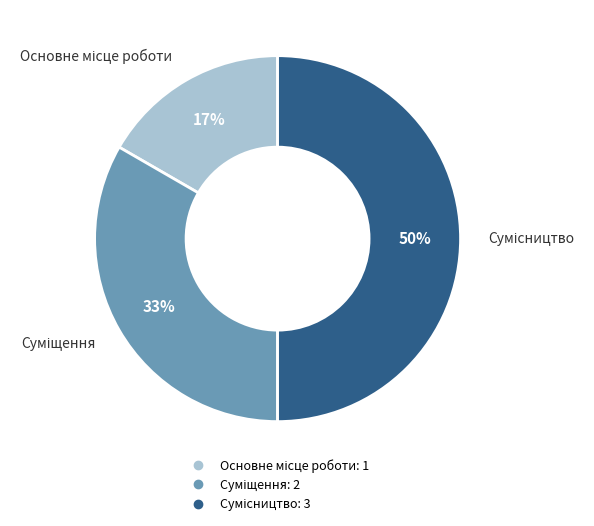

To the nearest percent, what is the average slice percentage?

33%